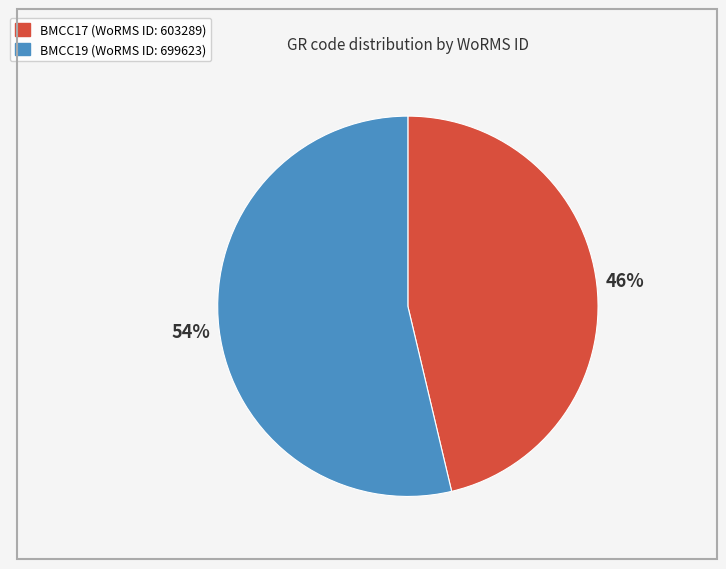

What is the ratio of the value at BMCC17 to the value at BMCC19?

0.9